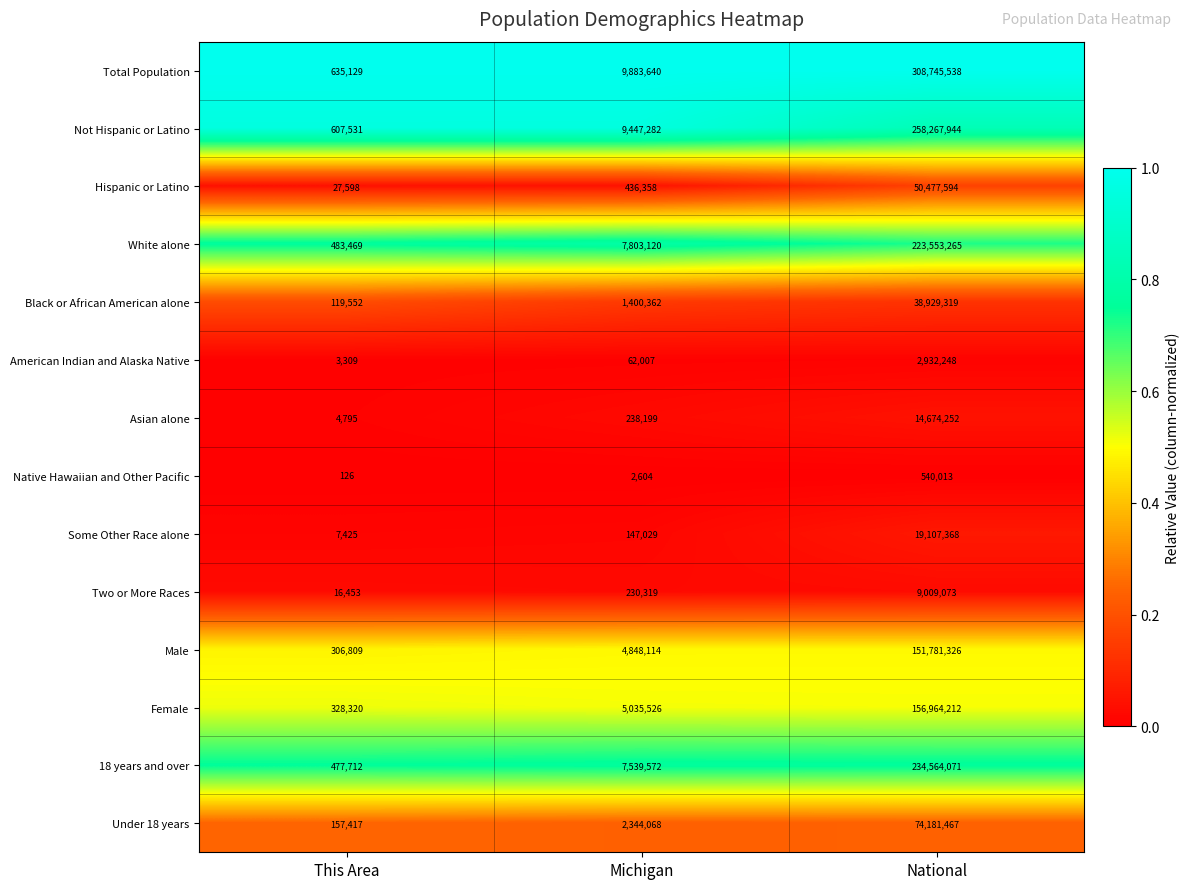

What value does the Black or African American alone series have at Michigan, to the nearest 100?

1400400